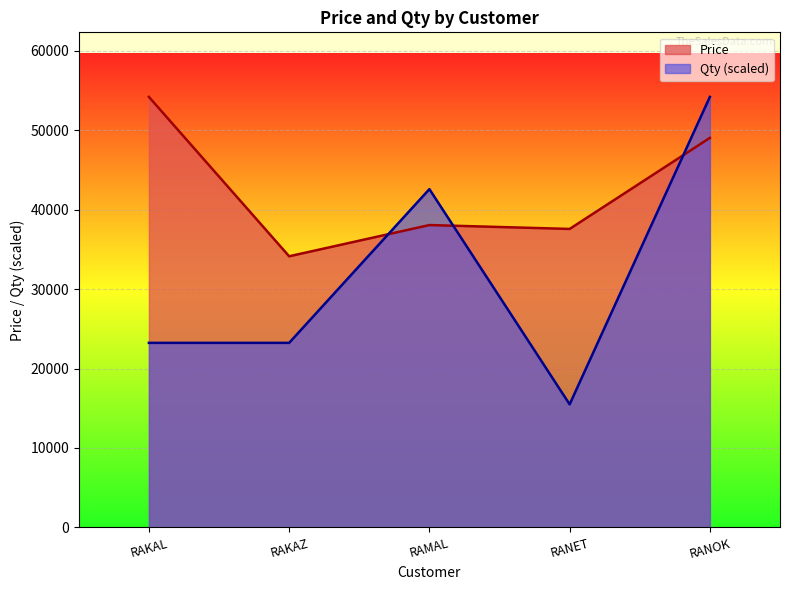

What is the total value across all series at RAMAL?

80663.9